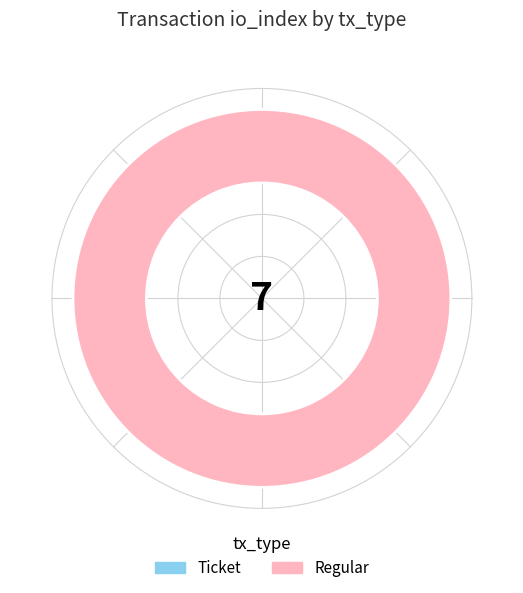

Is it true that Regular is 93% of the pie?

False